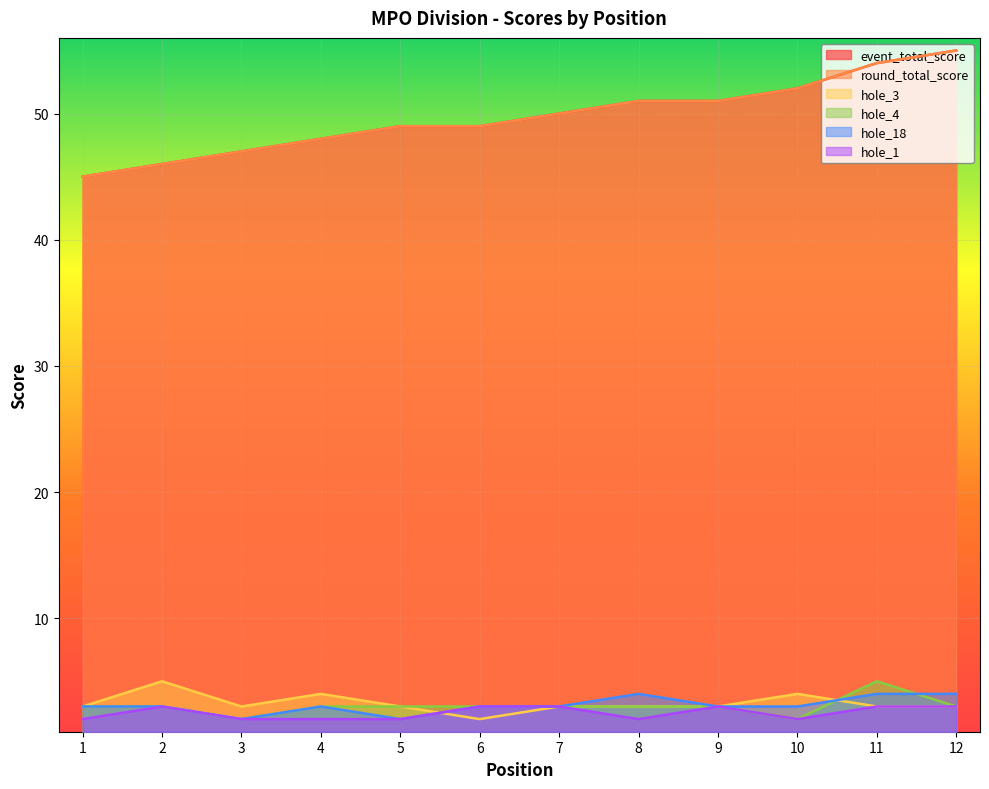

How many lines are shown in the chart?

6